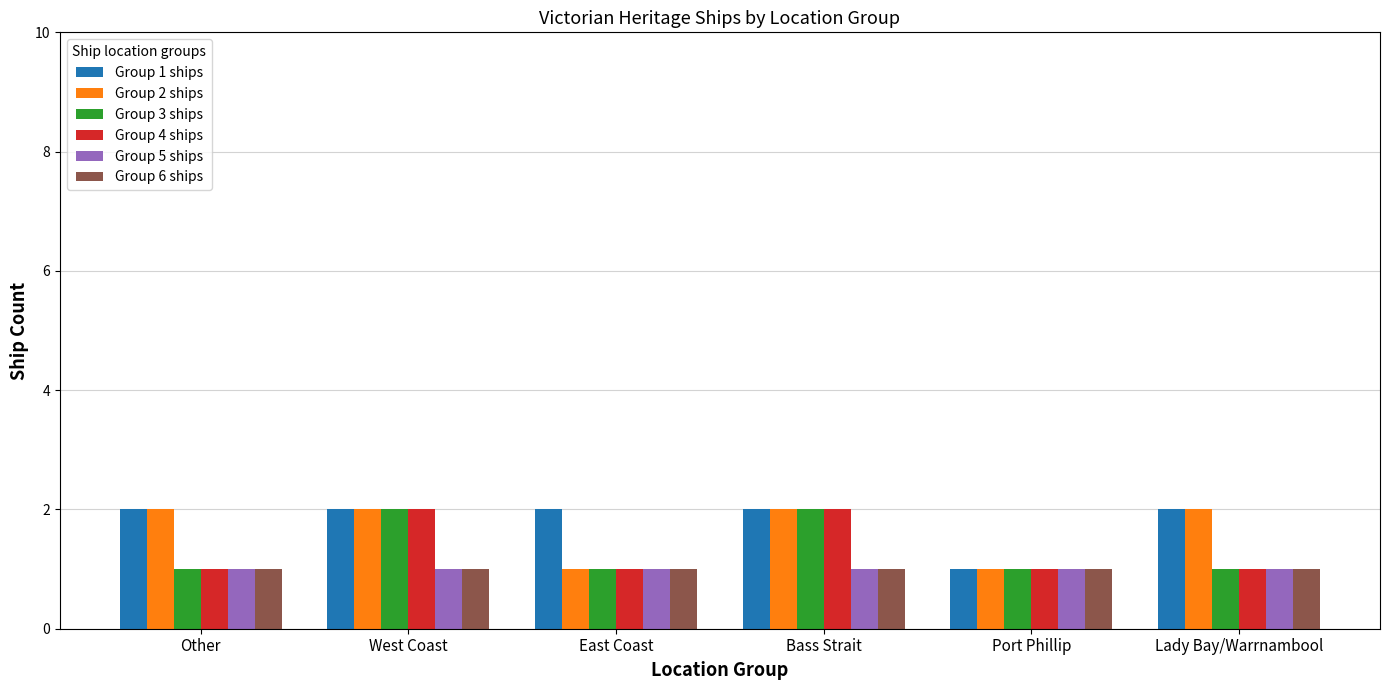

Is the value of Group 4 ships at Lady Bay/Warrnambool greater than the value of Group 3 ships at West Coast?

No